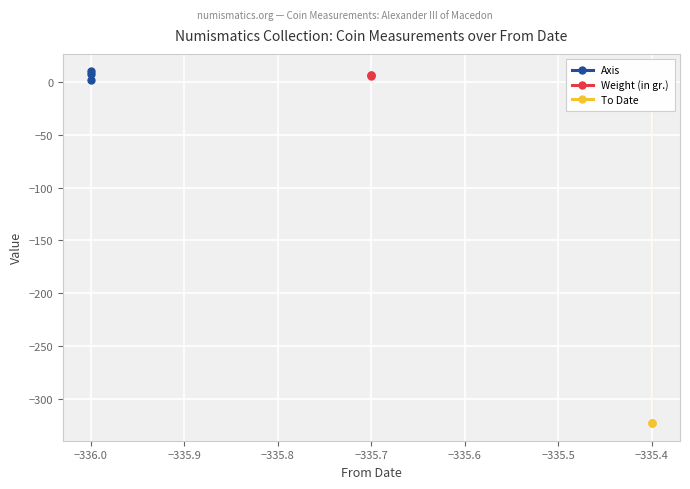

What is the sum of all Weight (in gr.) values?

18.4